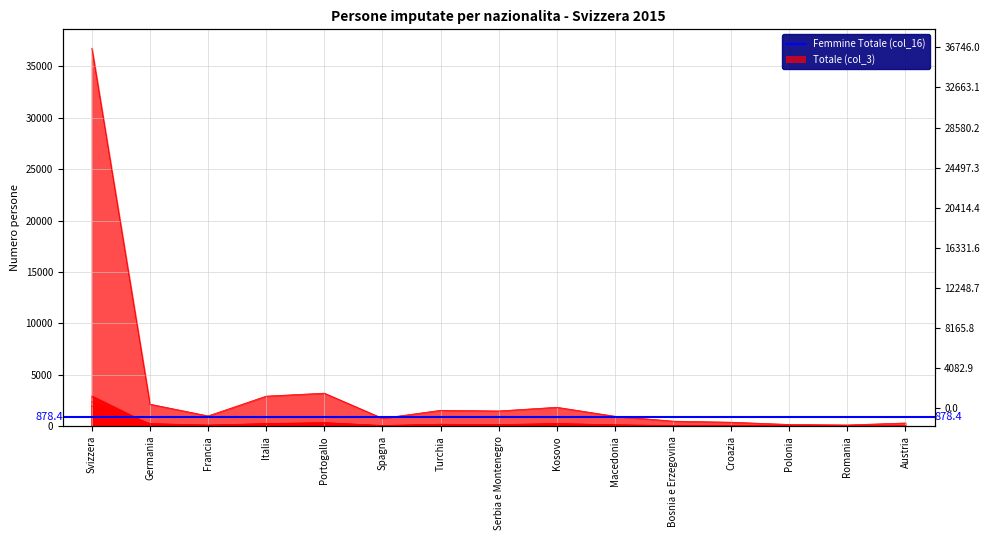

Where is the first local minimum for Maschi 30-34 (col_9)?

Francia